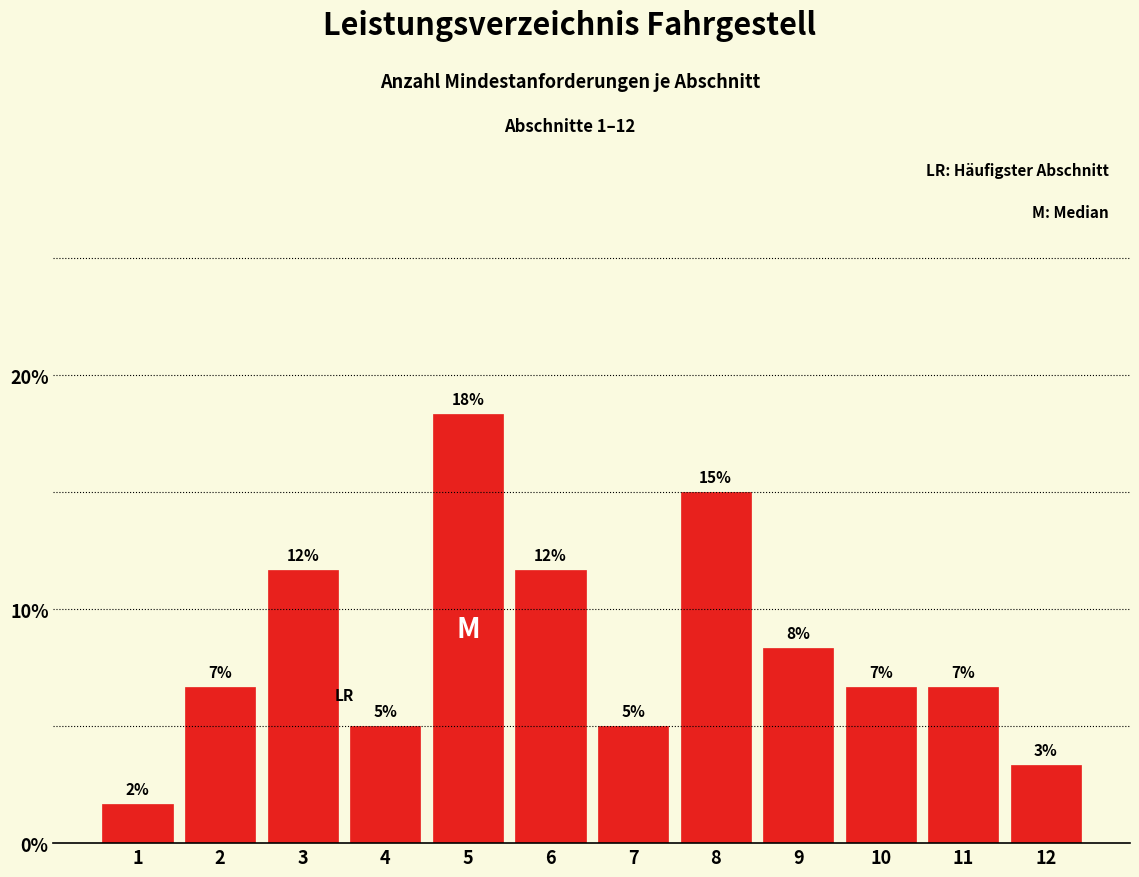

Does the chart contain any negative values?

No